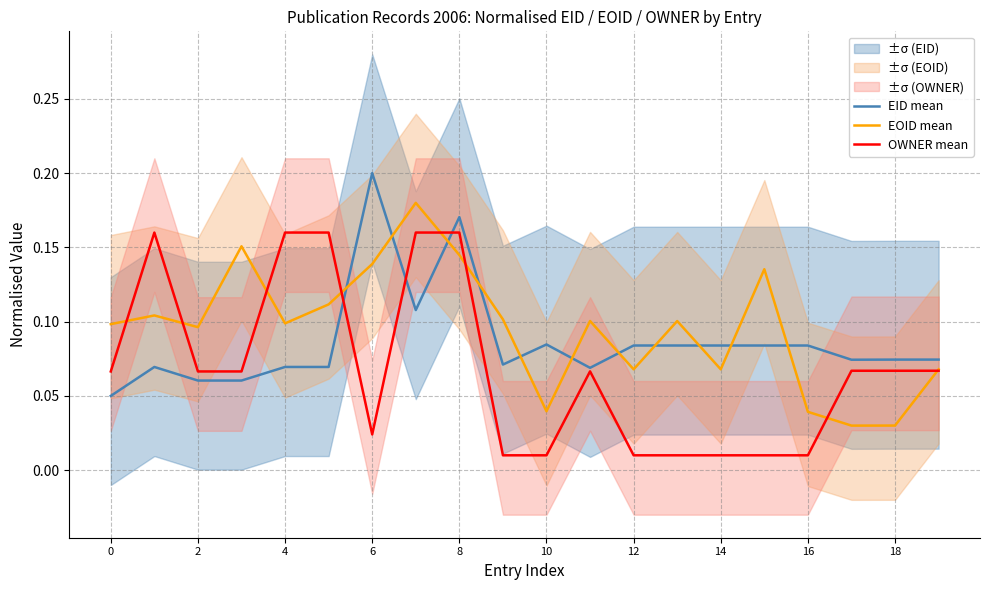

What is the maximum value shown in the chart?

0.2